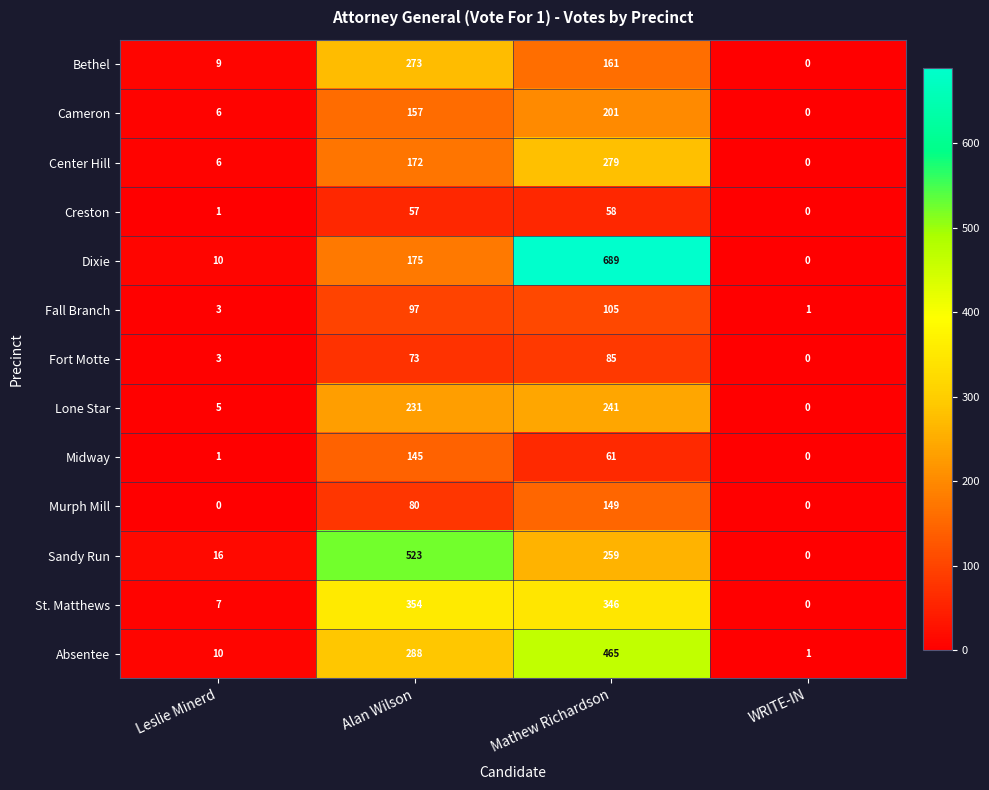

Count the number of data series in this chart.

13